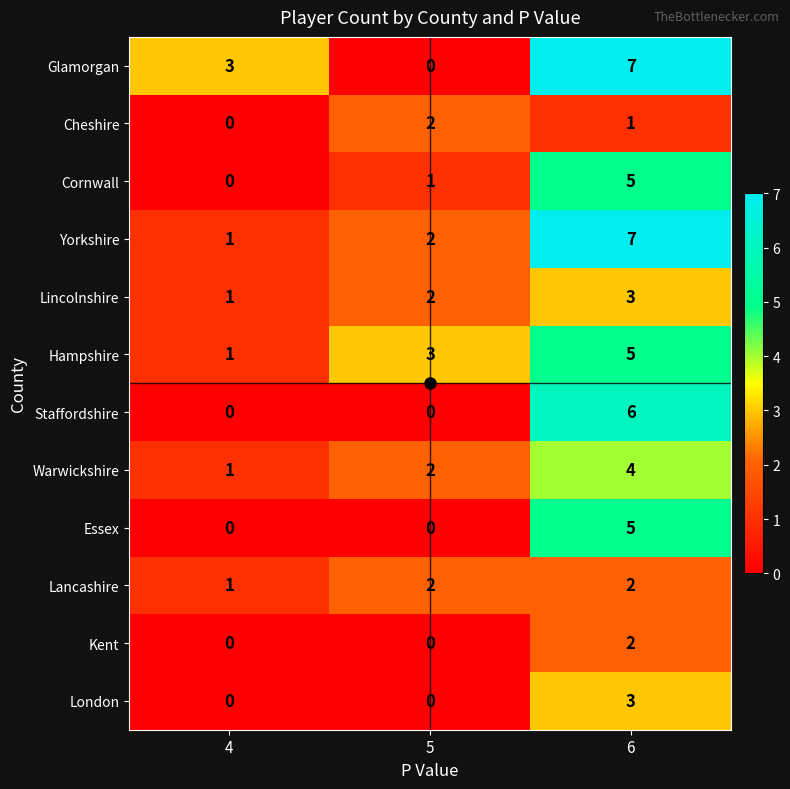

Count the Yorkshire values in the range 1 to 7.

3